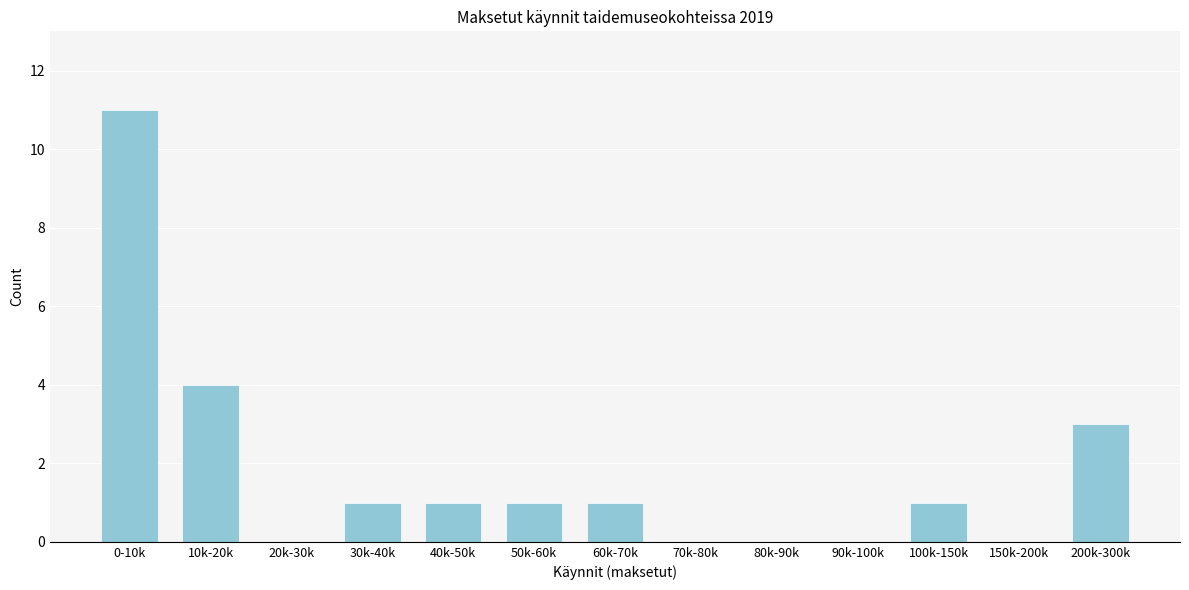

Reading left to right, what are all the values shown in this chart?

0-10k=11	10k-20k=4	20k-30k=0	30k-40k=1	40k-50k=1	50k-60k=1	60k-70k=1	70k-80k=0	80k-90k=0	90k-100k=0	100k-150k=1	150k-200k=0	200k-300k=3